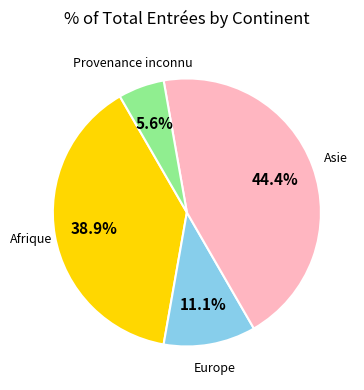

Is there a majority slice in this chart?

No